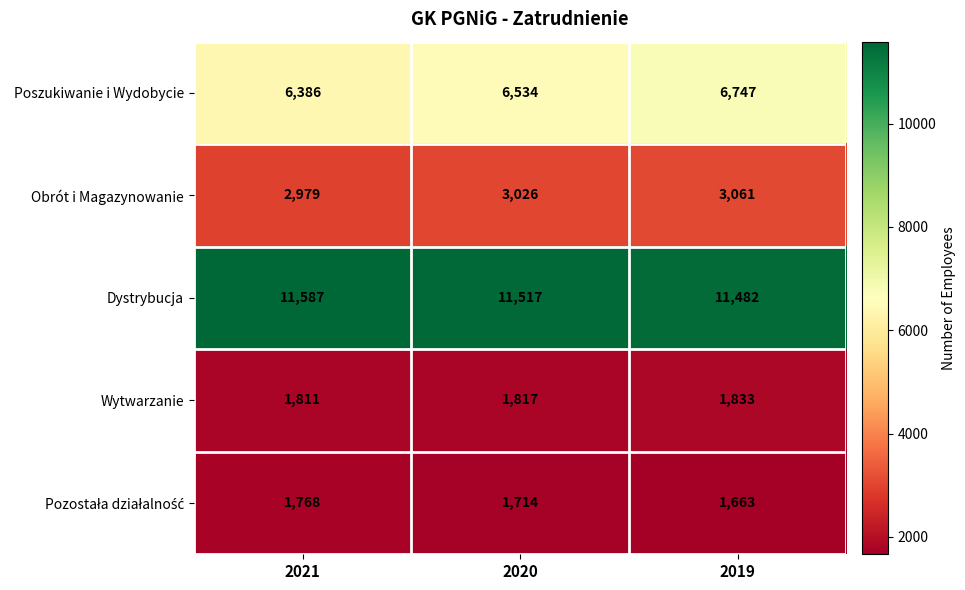

Read the Obrót i Magazynowanie value at 2020.

3026